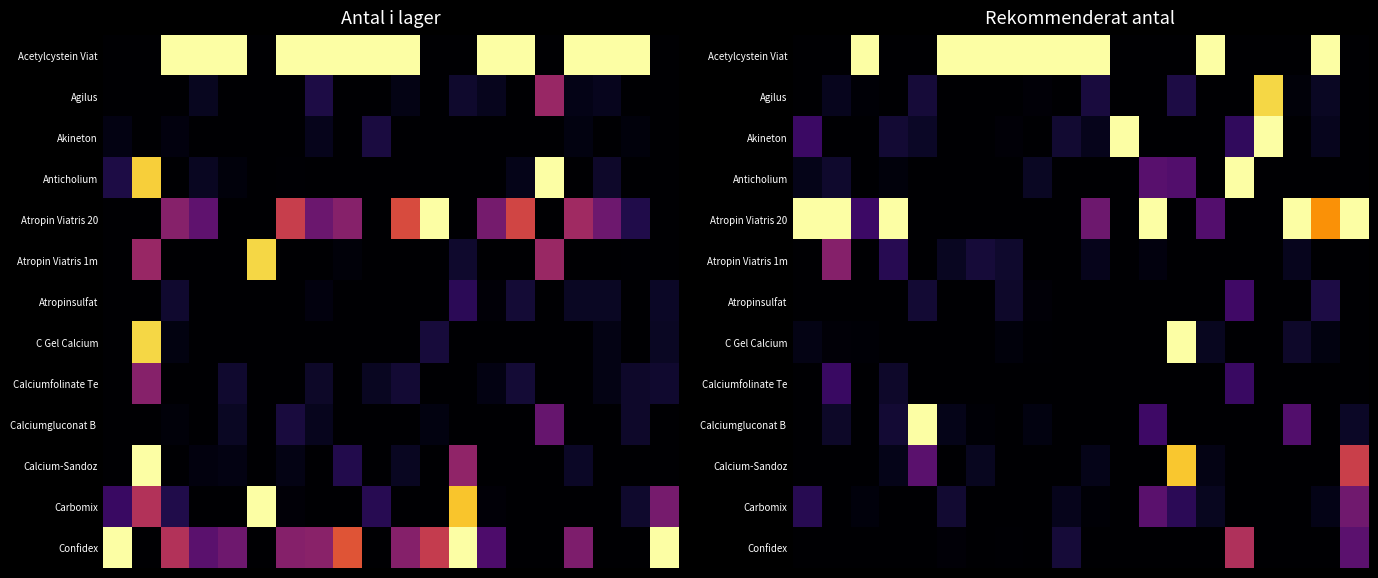

At which category is the sum across all series the highest?

13